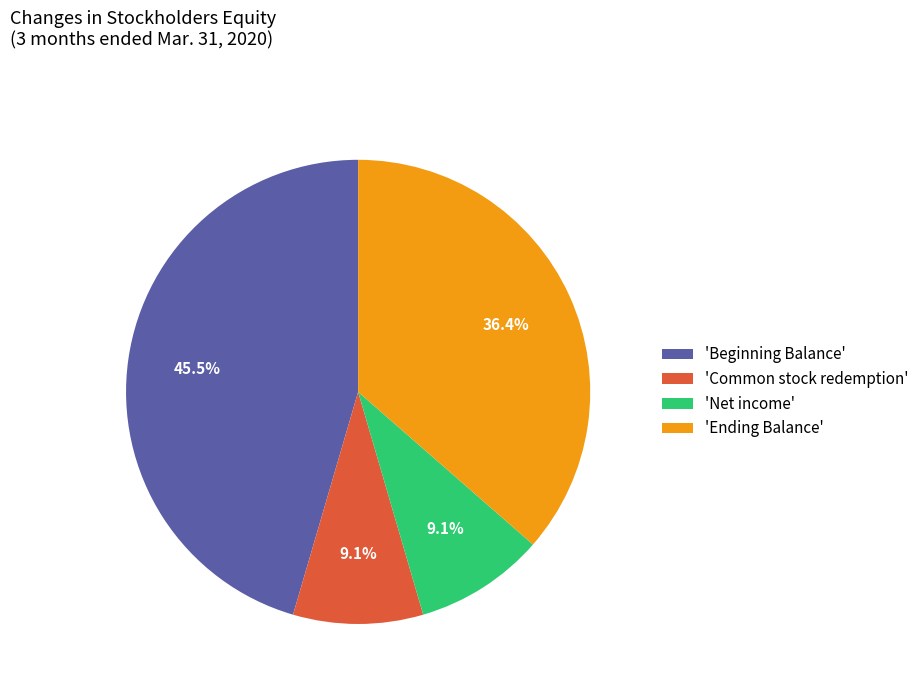

Between 'Common stock redemption' and 'Ending Balance', which is larger?

'Ending Balance'